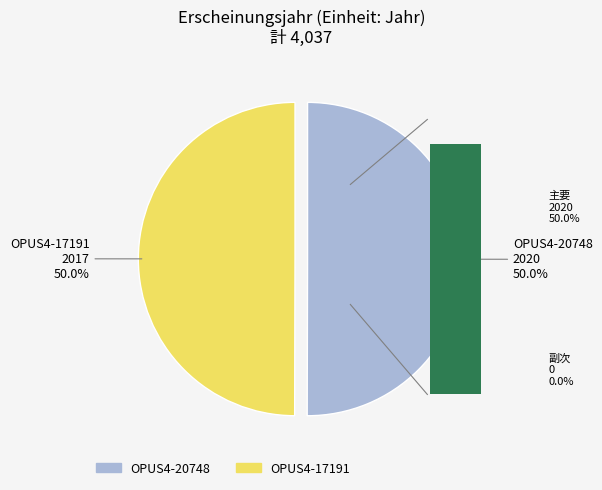

To the nearest percent, what is the combined percentage of OPUS4-17191 and OPUS4-20748?

100%